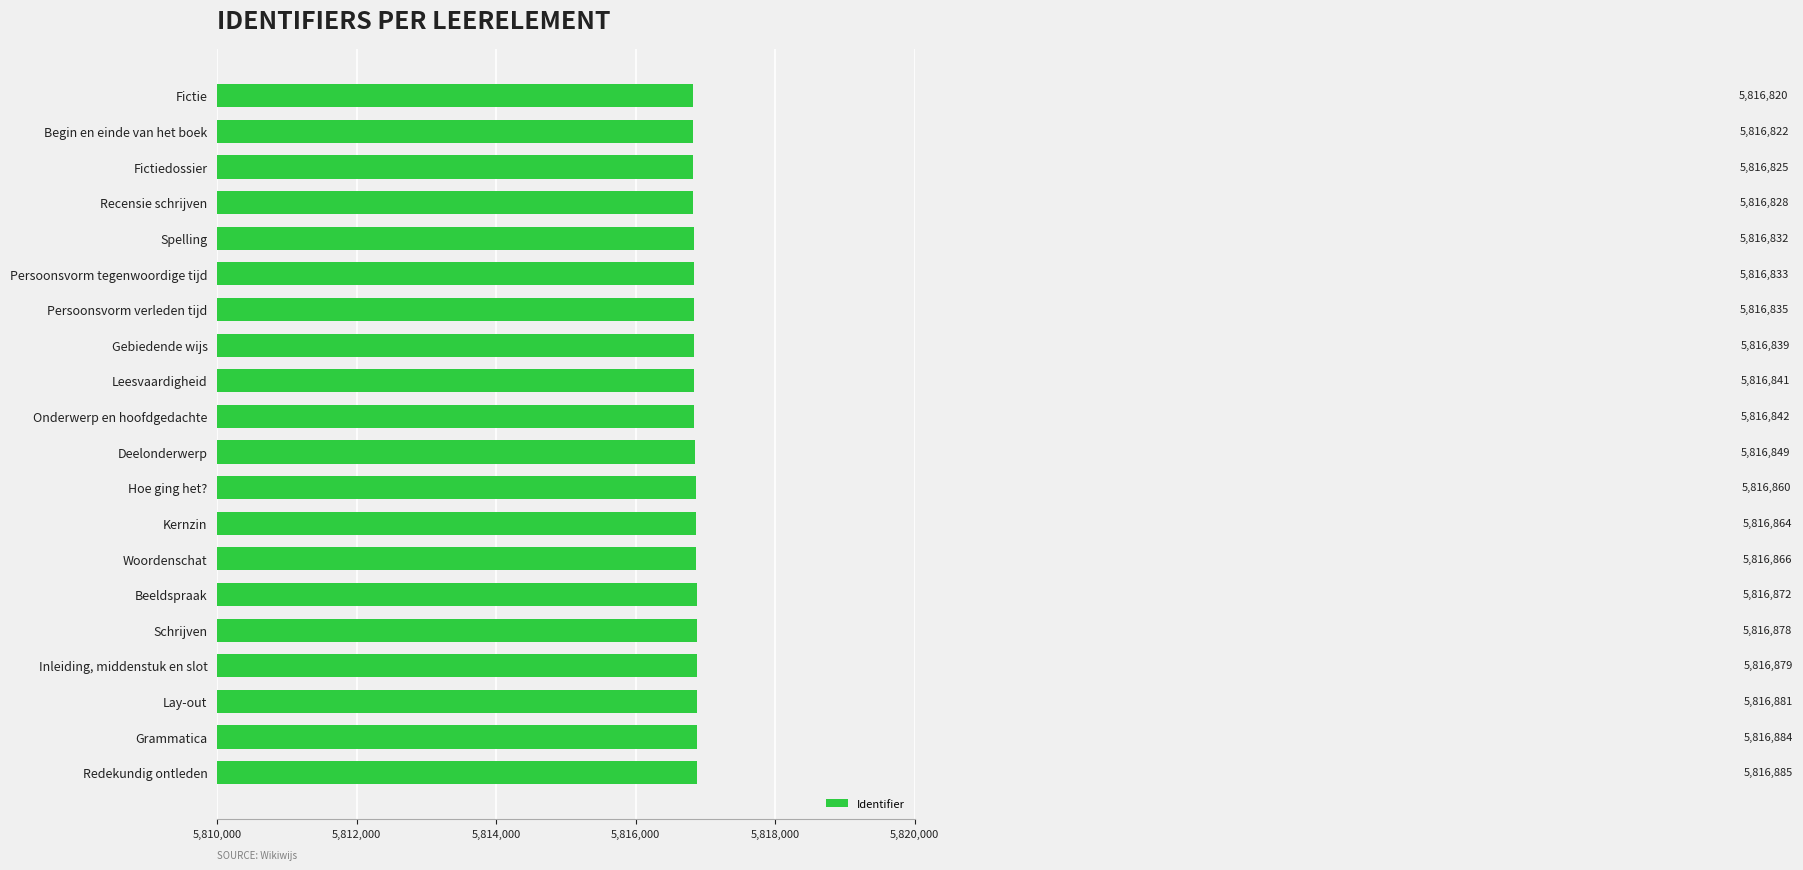

Approximately how many times larger is the value at Deelonderwerp compared to Hoe ging het??

1.0